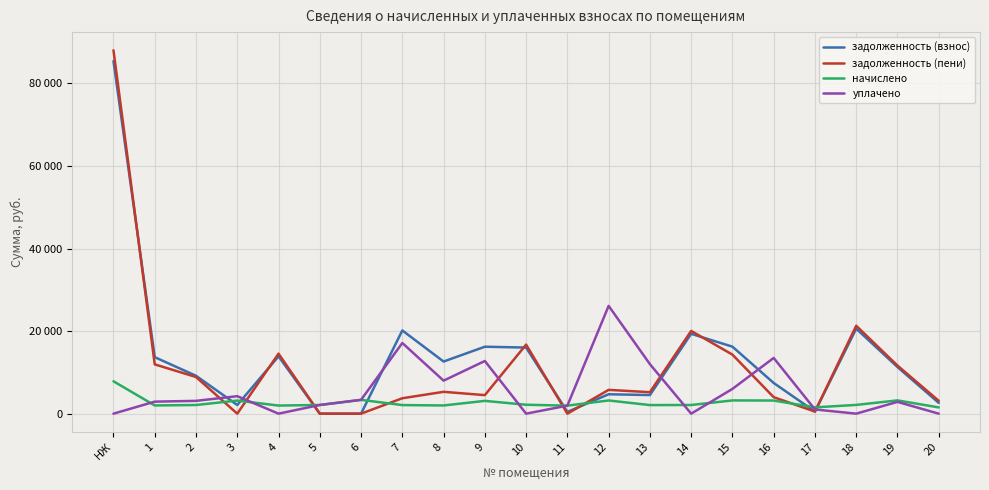

Does the chart have visible grid lines?

Yes